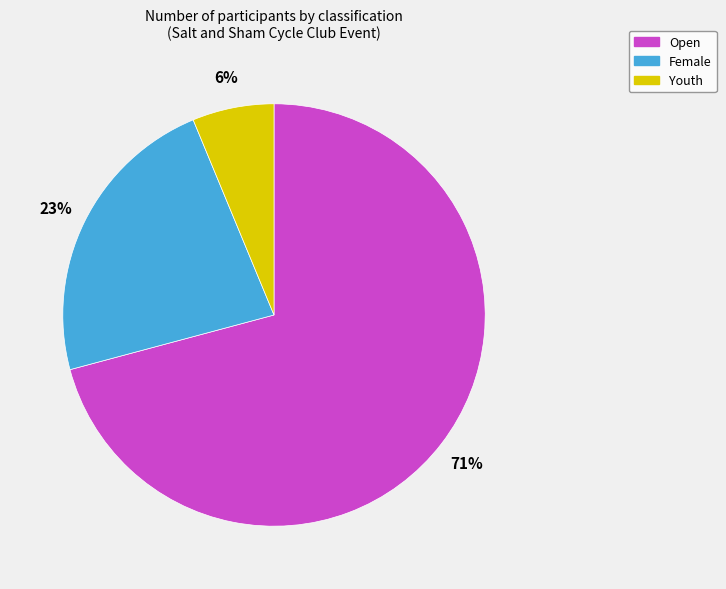

To the nearest percent, what percentage of the pie is Female?

23%